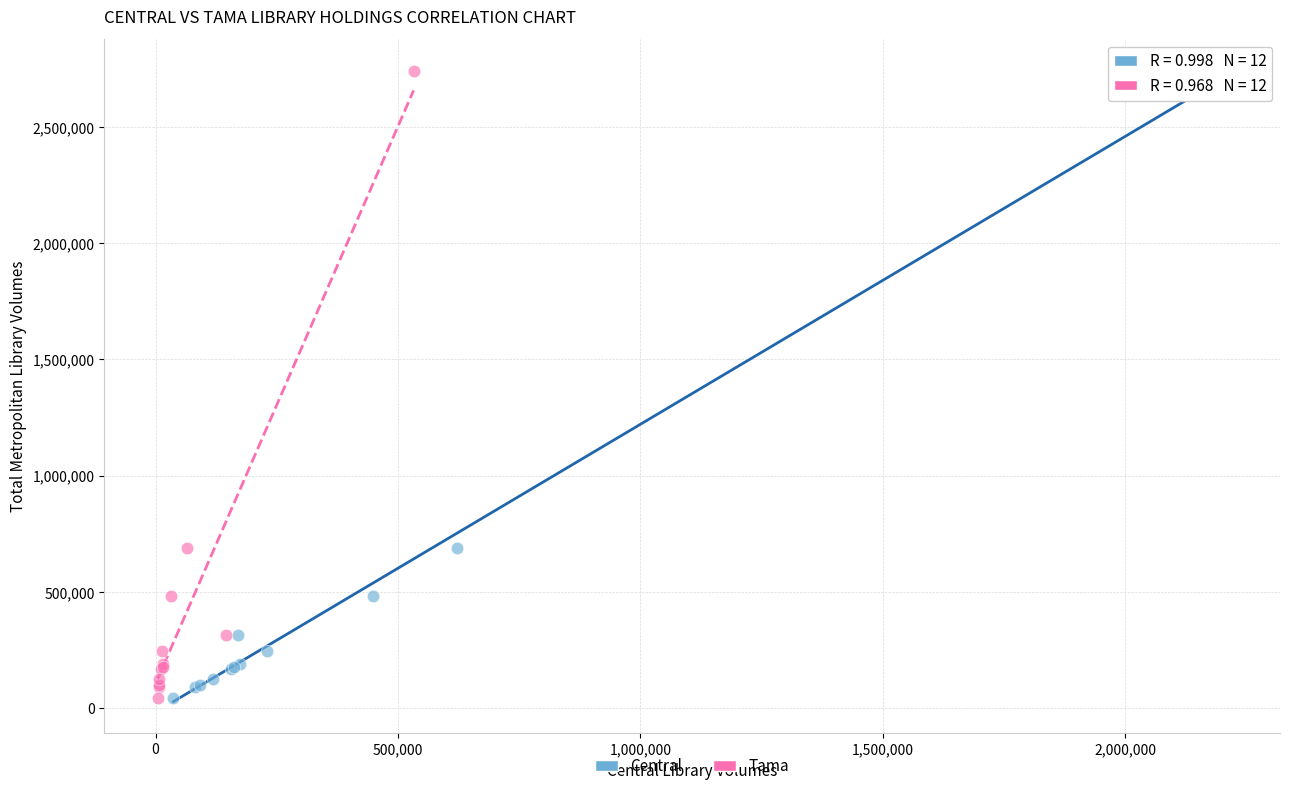

What are all the series names shown in the legend?

Central, Tama